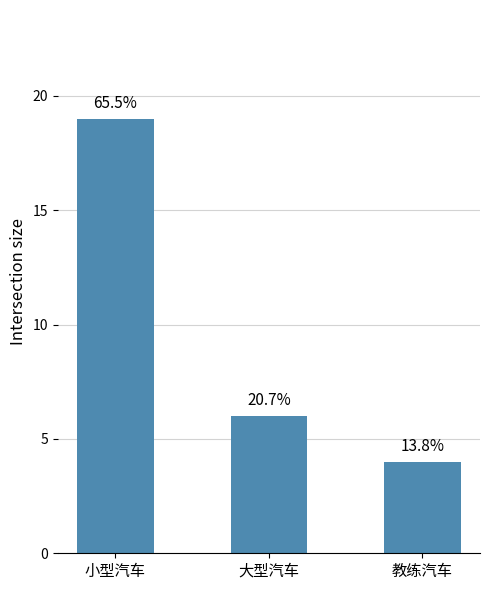

Is it true that the value at 小型汽车 is 19?

True